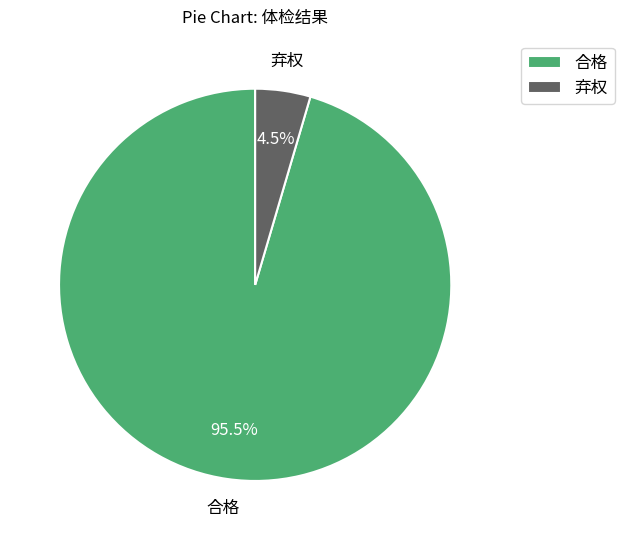

Which slice is the largest?

合格